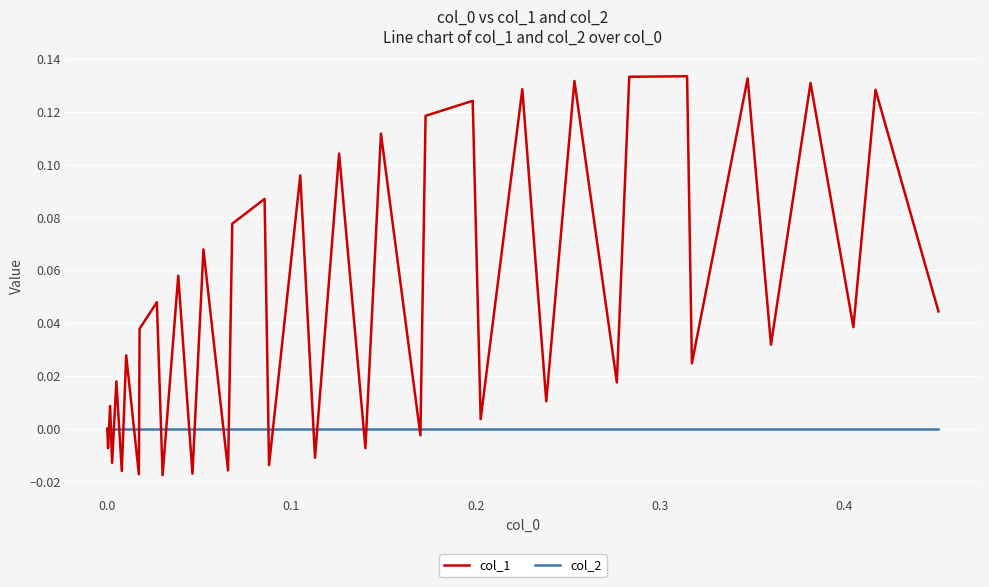

Rank the series by their average value, from highest to lowest.

col_1, col_2